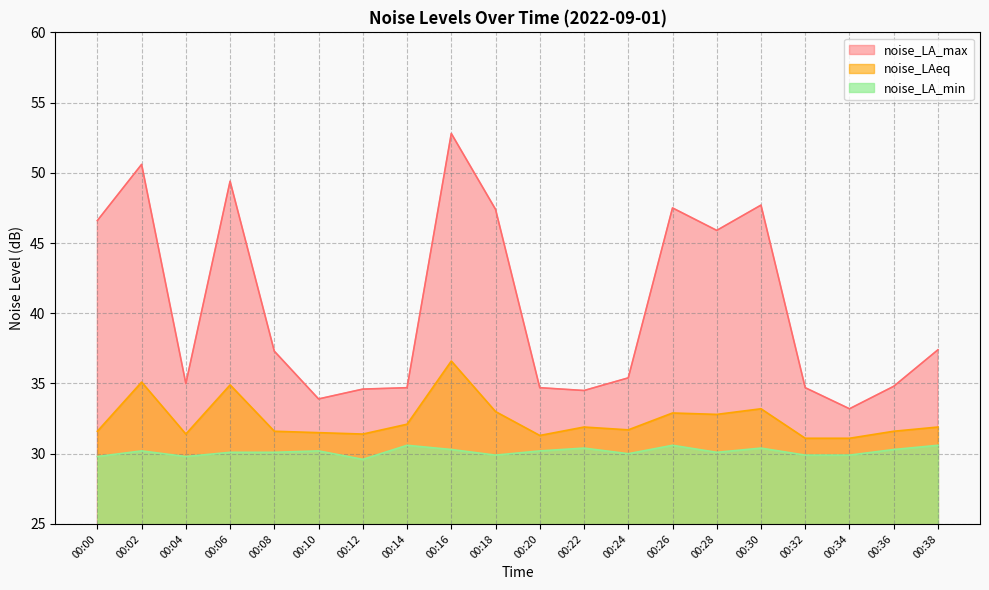

True or false: noise_LA_min and noise_LAeq cross at least once.

False